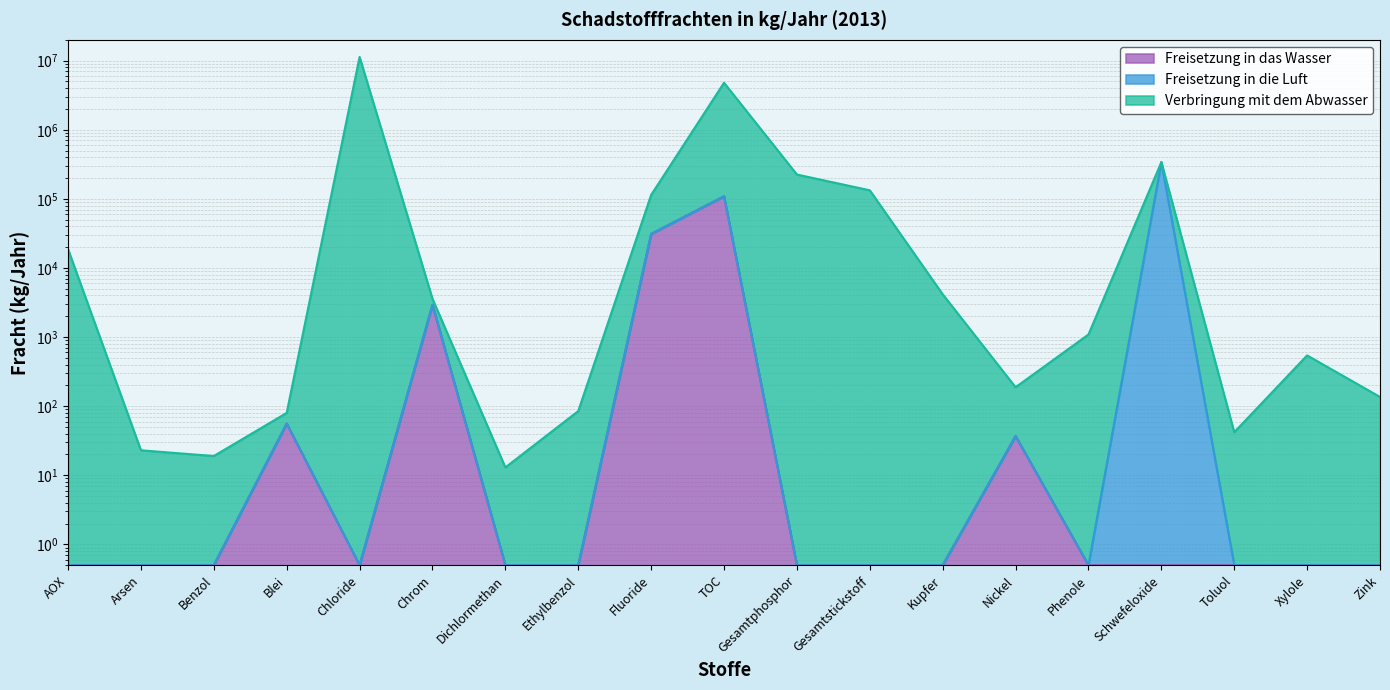

Which series has the largest range (max minus min)?

Verbringung mit dem Abwasser